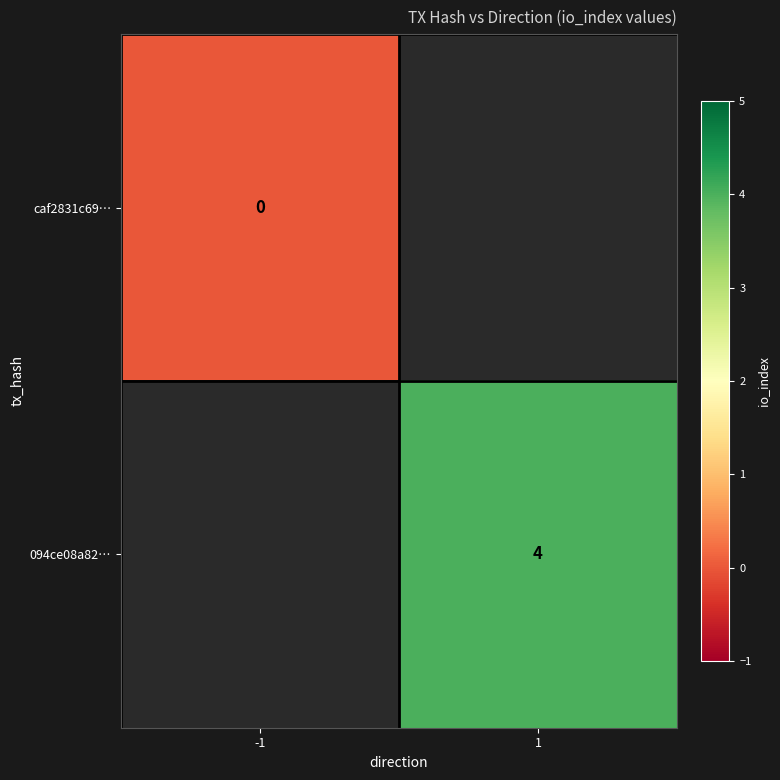

Is it true that 094ce08a82… equals 4 at 1?

True